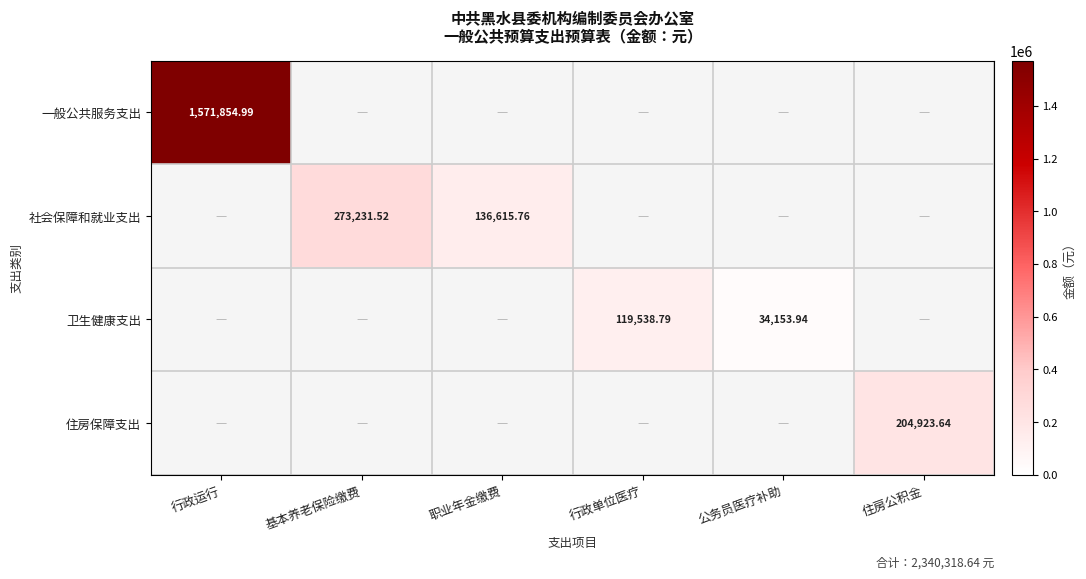

What is the lowest value of the 一般公共服务支出 series?

1571855.0